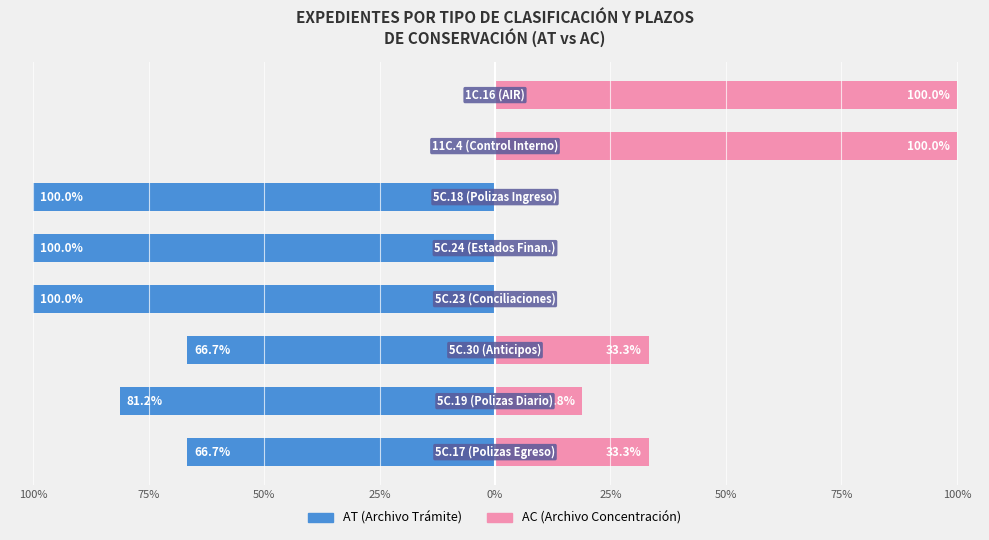

What are all the series names shown in the legend?

AT (Archivo Trámite), AC (Archivo Concentración)